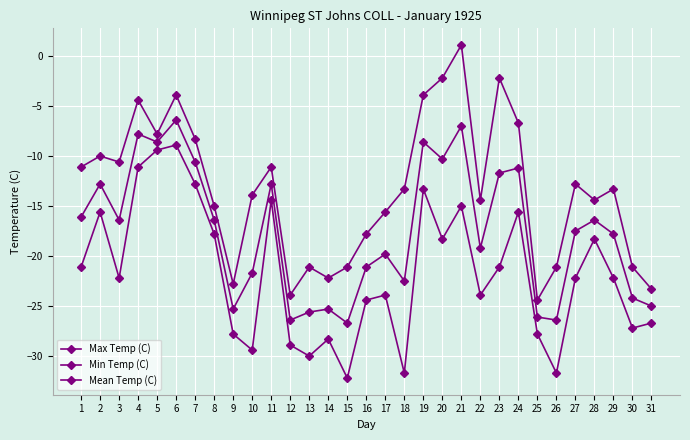

True or false: Min Temp (C) and Mean Temp (C) intersect in this chart.

False